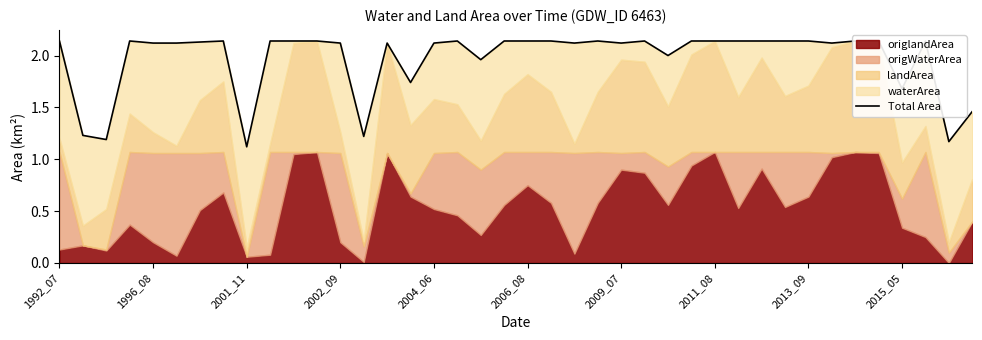

The value at 2006_08 is 2.1. True or false?

True